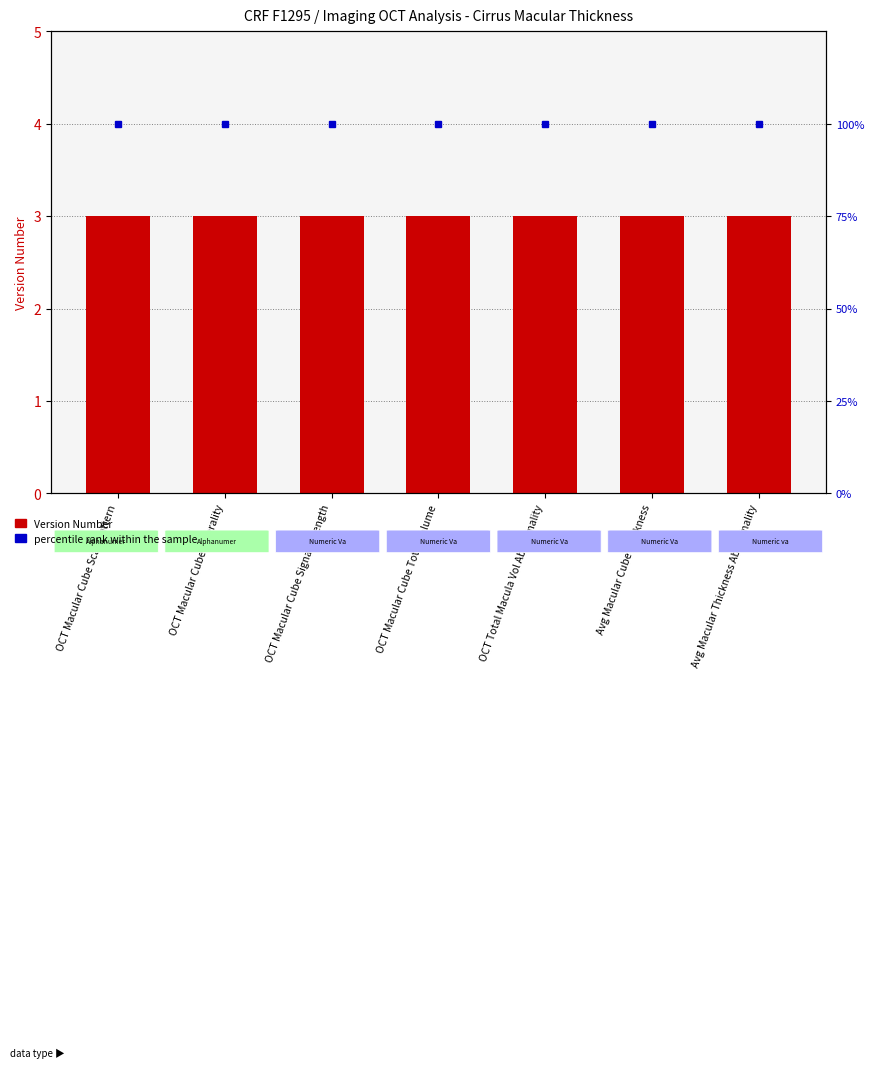

What is the total value across all series at Avg Macular Thickness Abnormality?

103